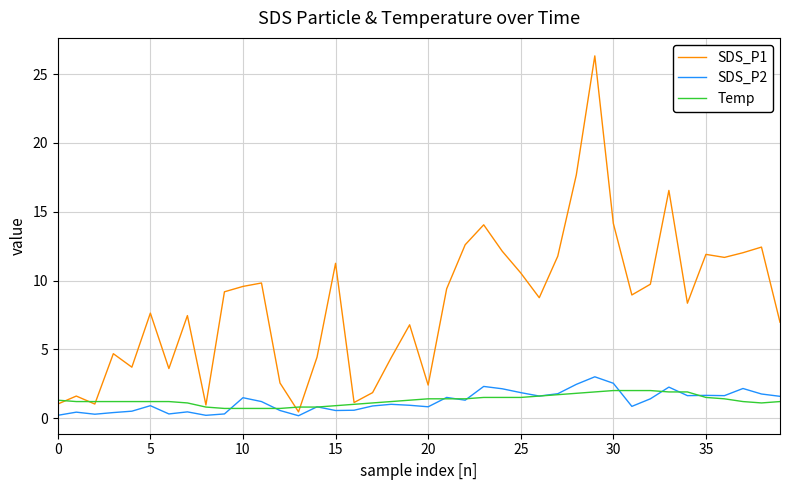

What is the greatest value displayed?

26.3